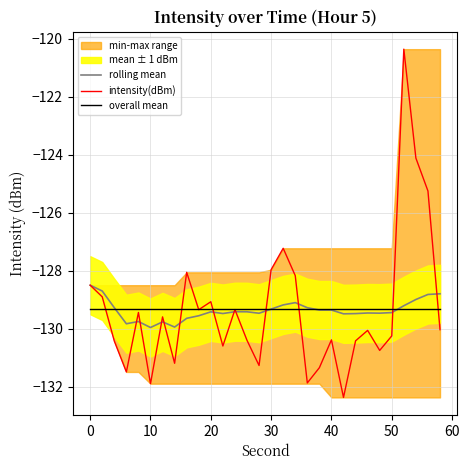

What value does the rolling mean series have at 10?

-130.0